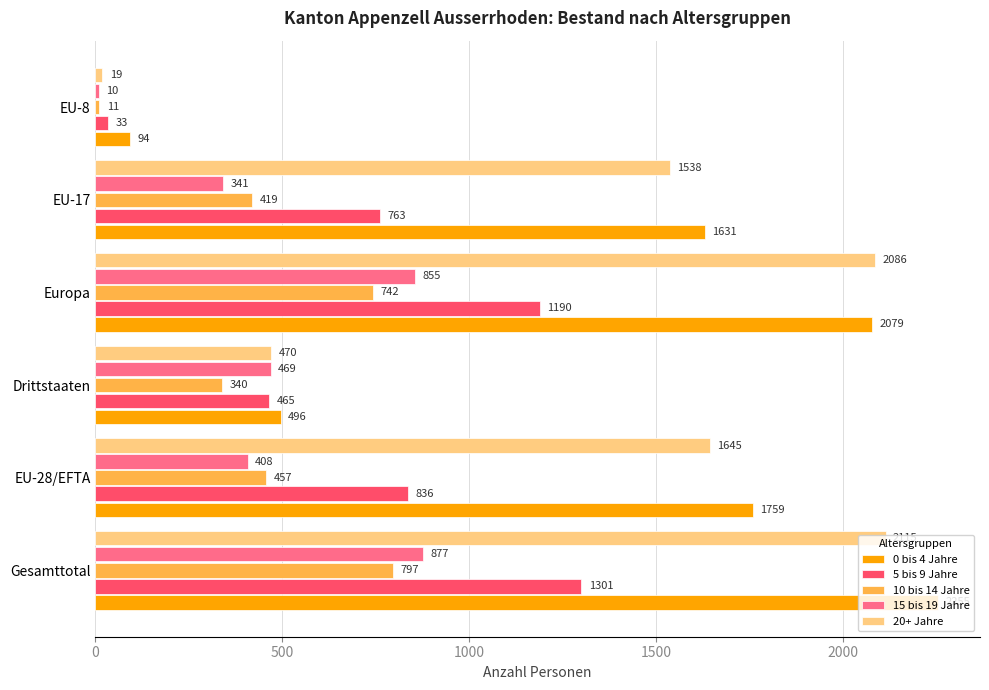

What is the total value across all series at Europa?

6952